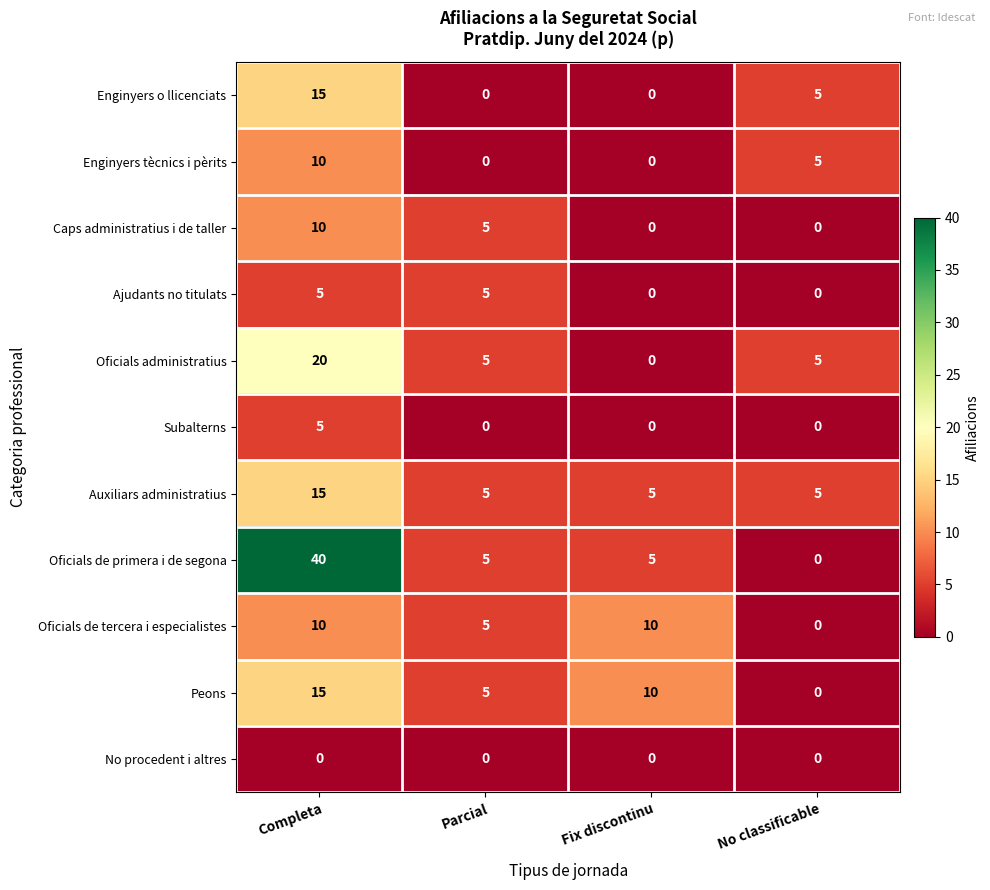

What is the spread (max minus min) of values at Parcial?

5